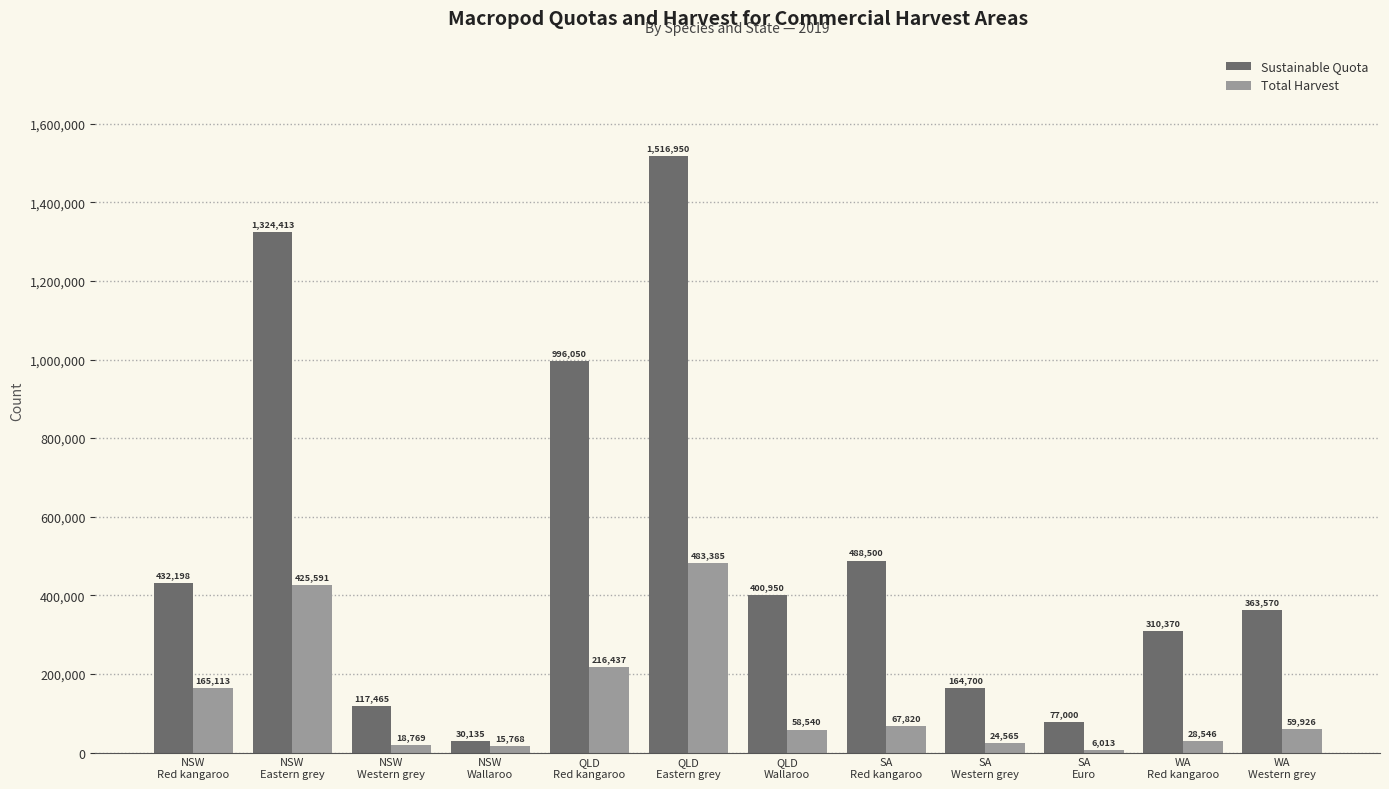

Is the value of Sustainable Quota at NSW
Western grey greater than the value of Total Harvest at SA
Euro?

Yes